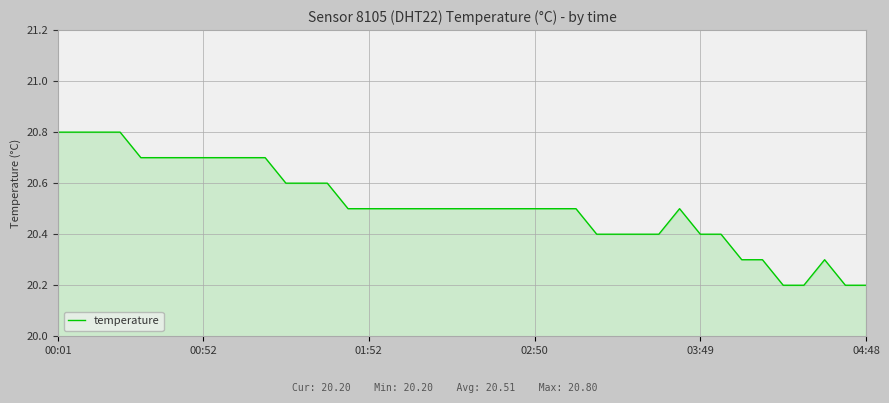

What is the greatest value displayed?

20.8